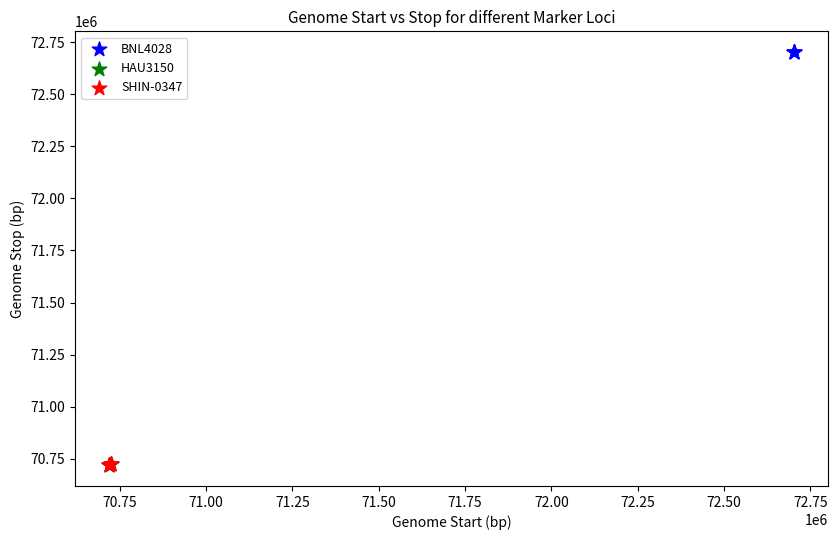

Which series reaches the maximum Y coordinate?

BNL4028